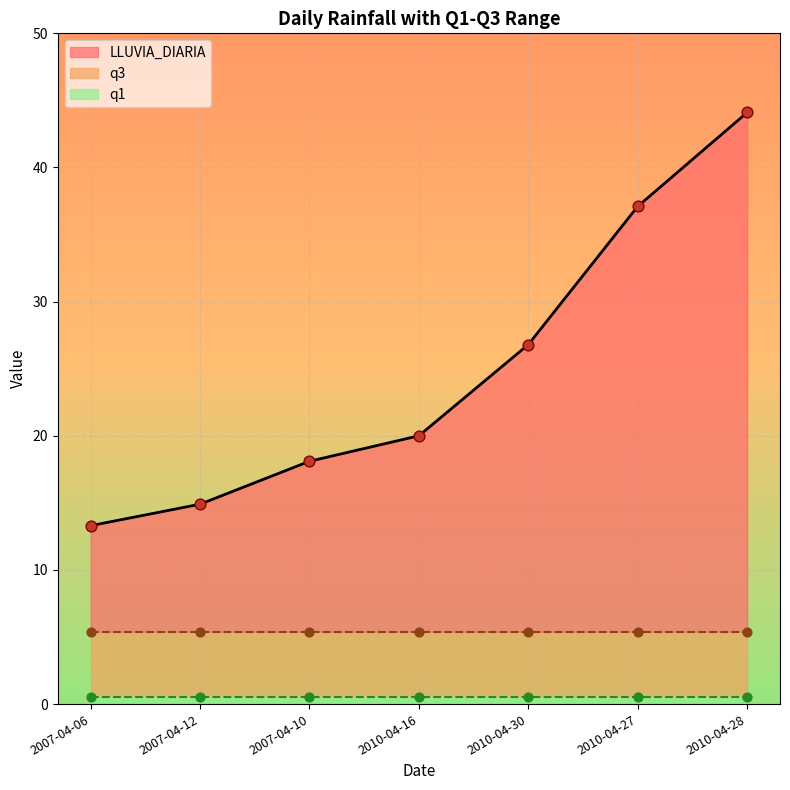

Which series reaches the maximum Y coordinate?

LLUVIA_DIARIA